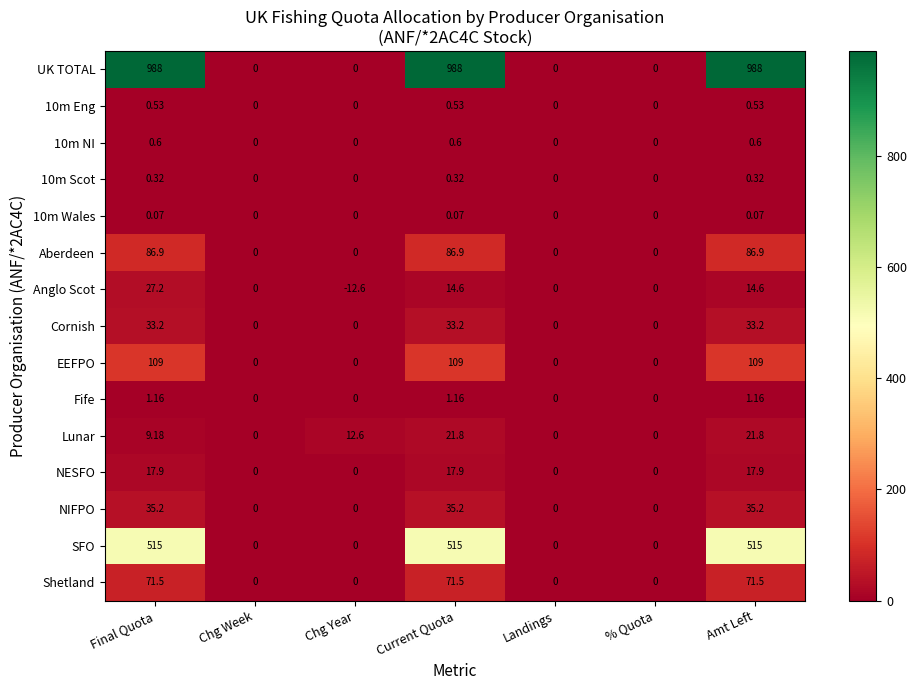

At which category does the chart reach its minimum across all series?

Chg Year